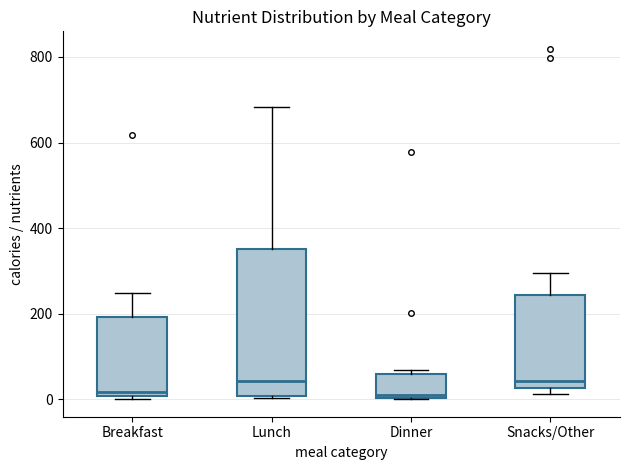

Reading left to right, read every box against the y-axis: the position of its median line, the range the box covers, and the ends of its whiskers. The values are not printed on the chart, so give them approximately, as read against the axis.

Breakfast: median 20, box 0 to 200, whiskers 0 (just below the box's lower edge) to 240
Lunch: median 40, box 0 to 360, whiskers 0 to 680
Dinner: median 0, box 0 to 60, whiskers 0 to 60 (just above the box's upper edge)
Snacks/Other: median 40, box 20 to 240, whiskers 20 (just below the box's lower edge) to 300